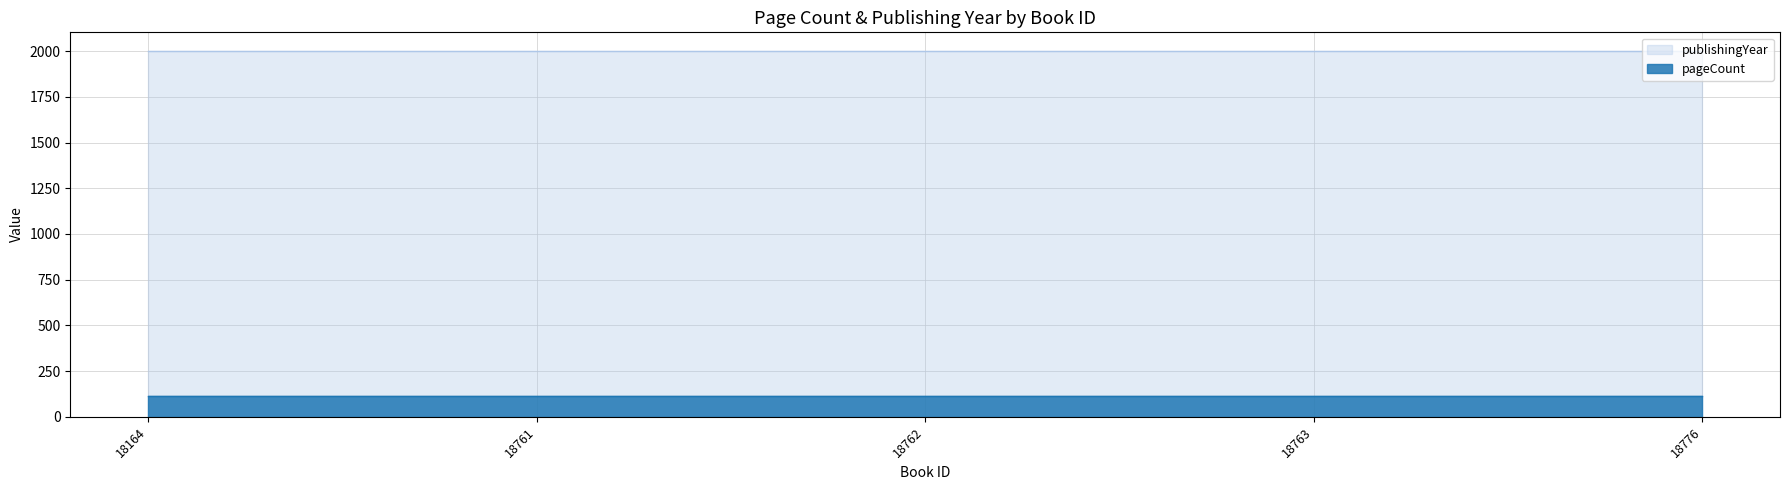

At which label does pageCount reach its minimum?

18164